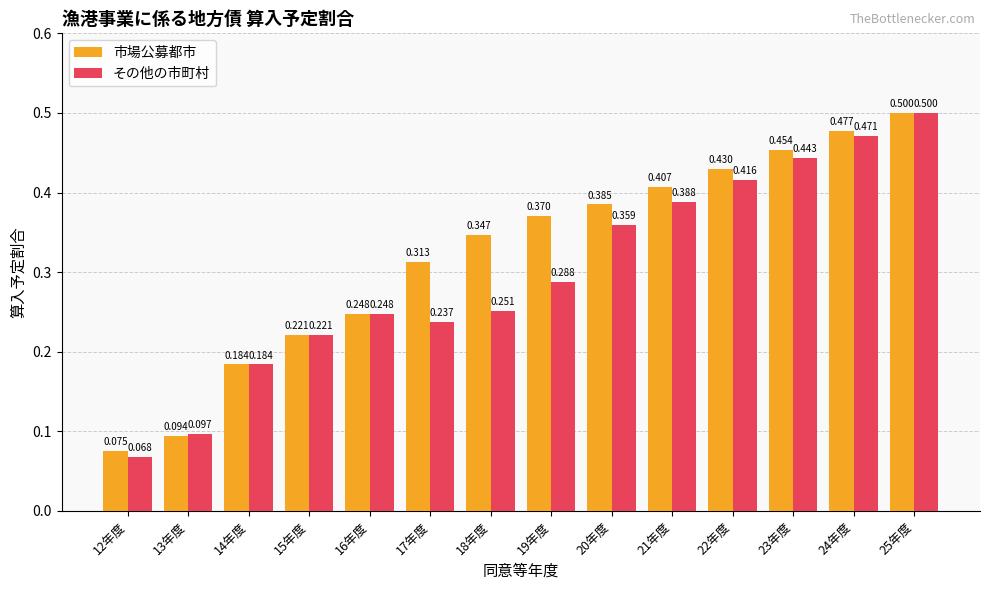

How many bars are there in total?

28